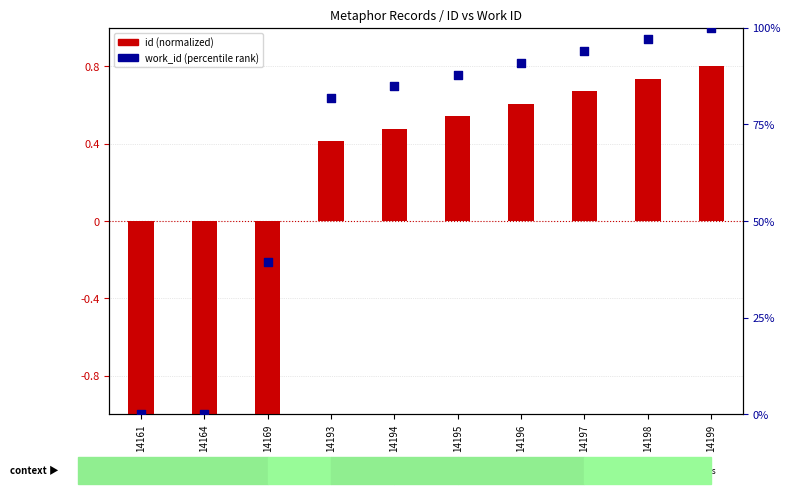

What is the change in value from 14164 to 14169?

+39.4